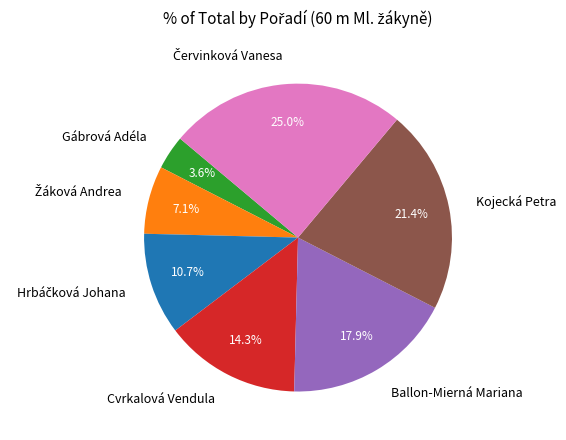

What is the ratio of the value at Kojecká Petra to the value at Cvrkalová Vendula?

1.5